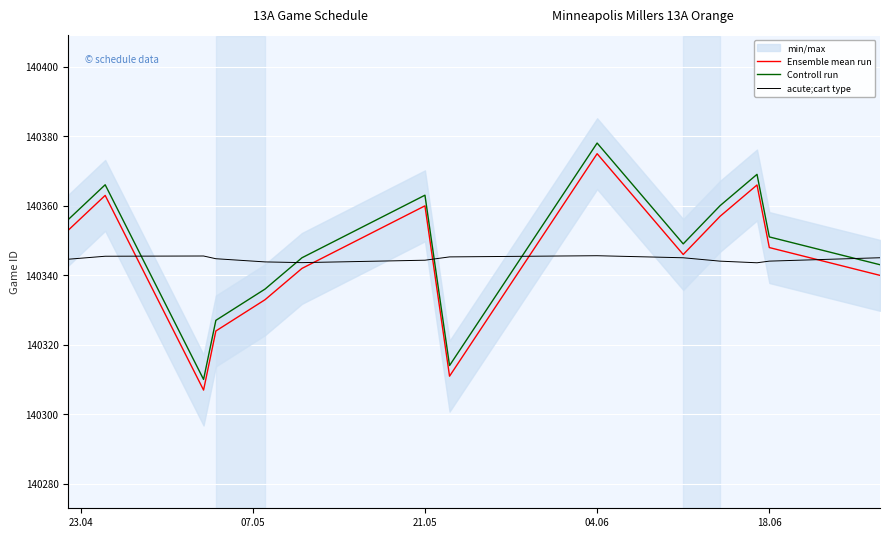

True or false: acute;cart type has a value of 87757.0 at 04.06.

False